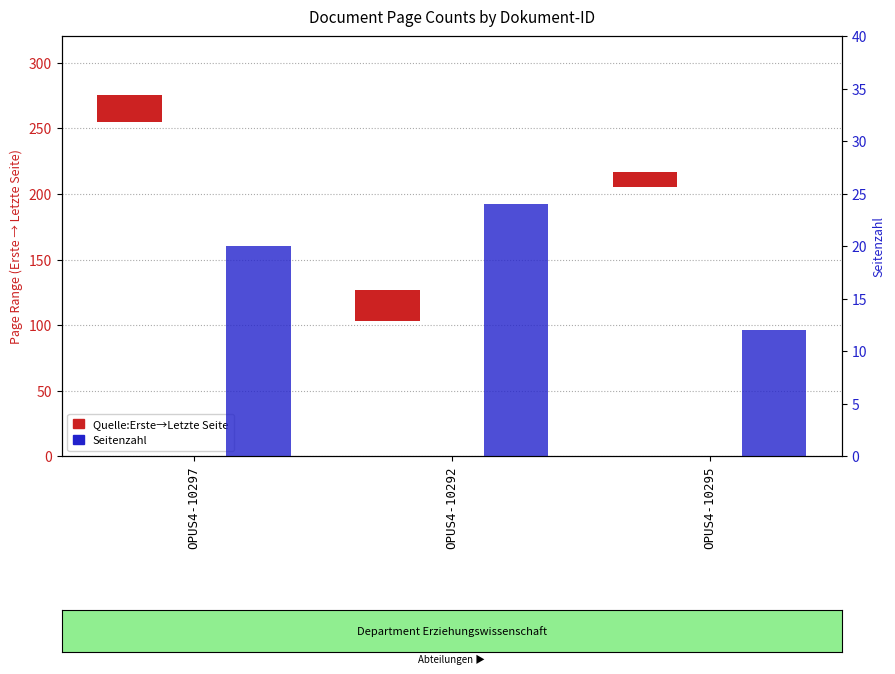

Rank the series at OPUS4-10295 from lowest to highest value.

Quelle:Erste→Letzte Seite, Seitenzahl